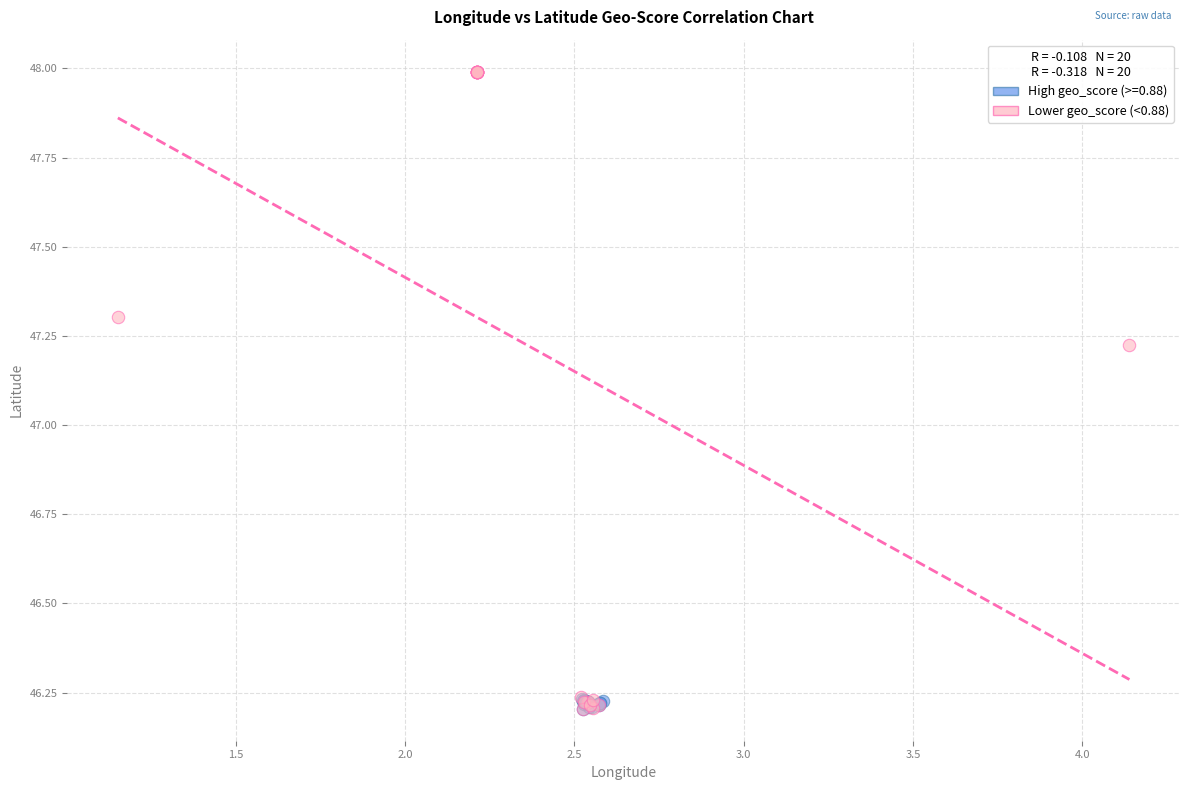

Which series has the widest spread of Y values?

Lower geo_score (<0.88)